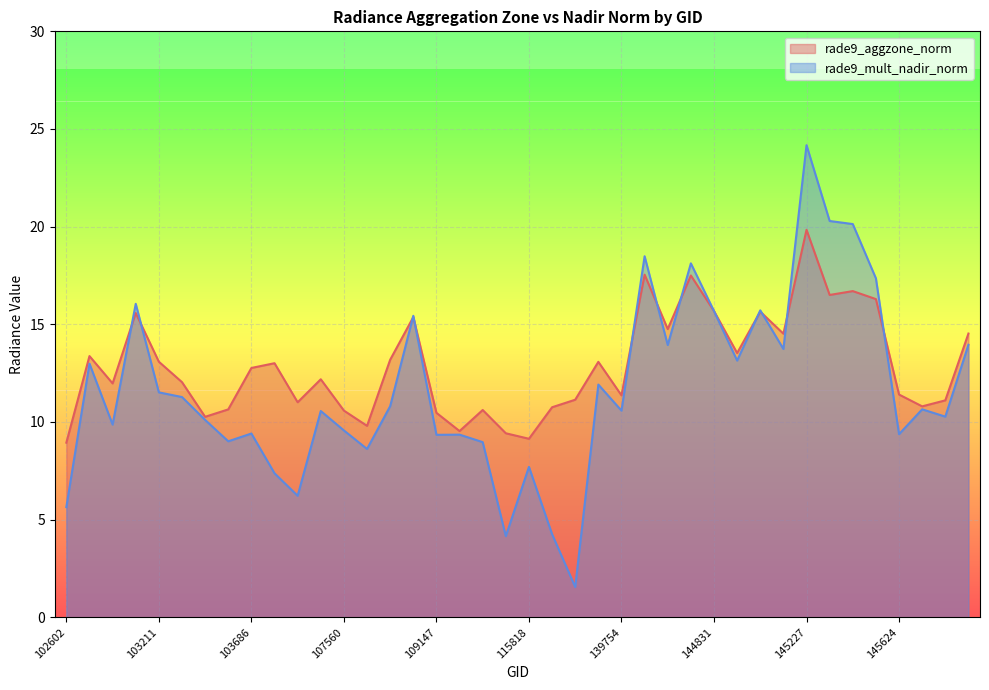

At which category is the sum across all series the highest?

145227